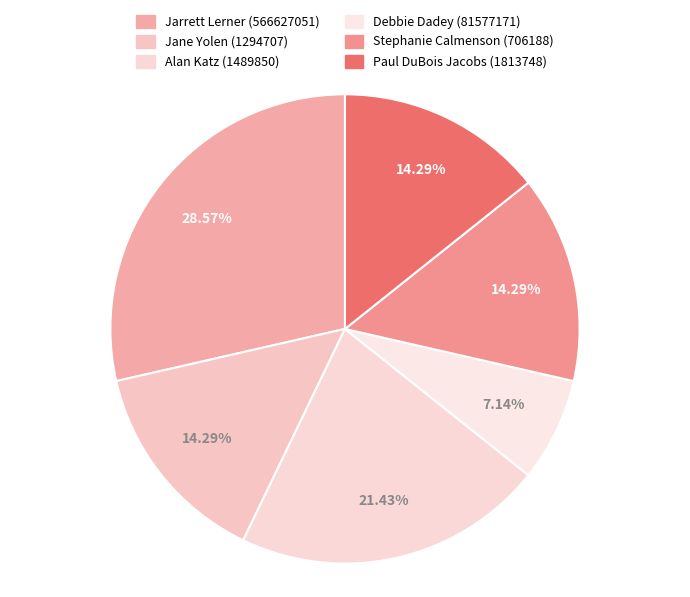

Is there any slice that represents more than half of the pie?

No